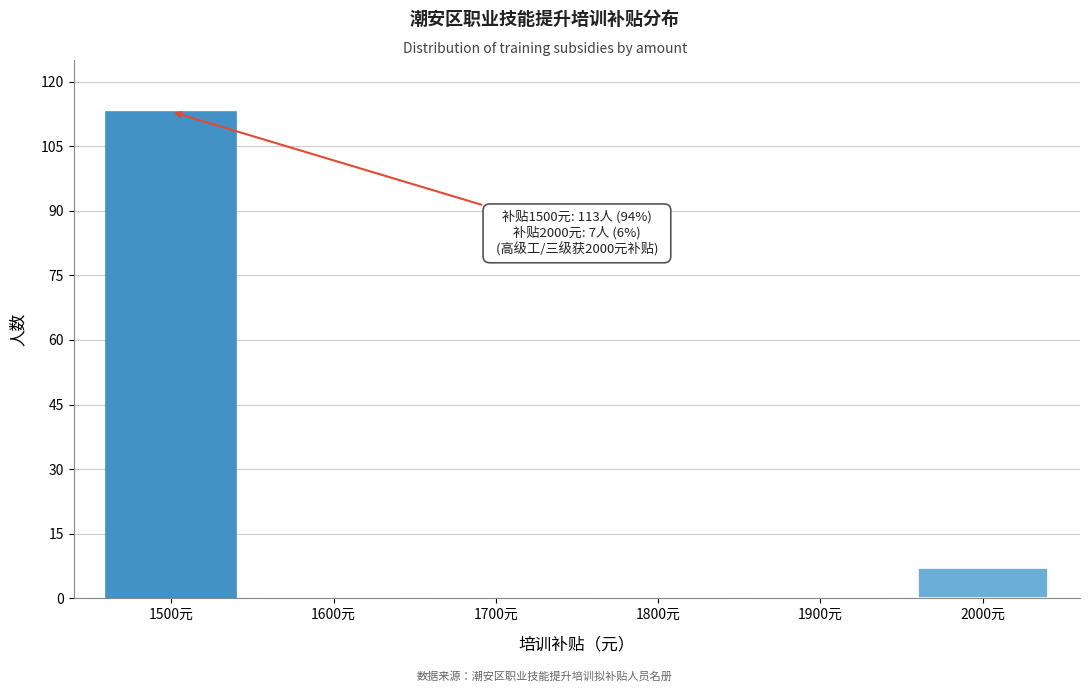

Reading left to right, list all the values displayed in this chart.

1500元=113	1600元=0	1700元=0	1800元=0	1900元=0	2000元=7